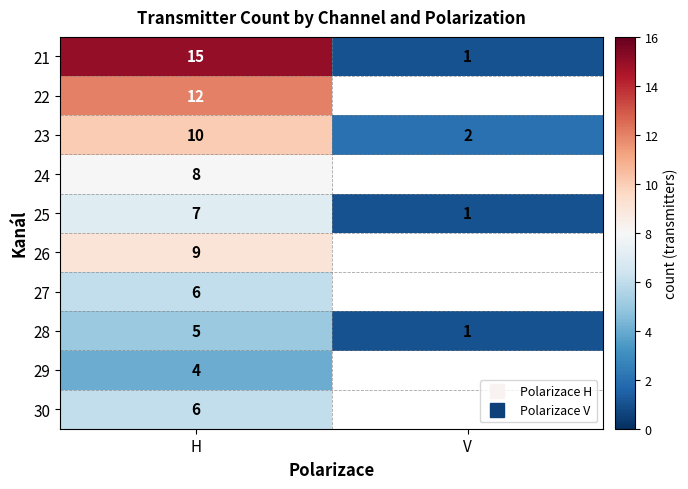

Which series changed the most between H and V?

21